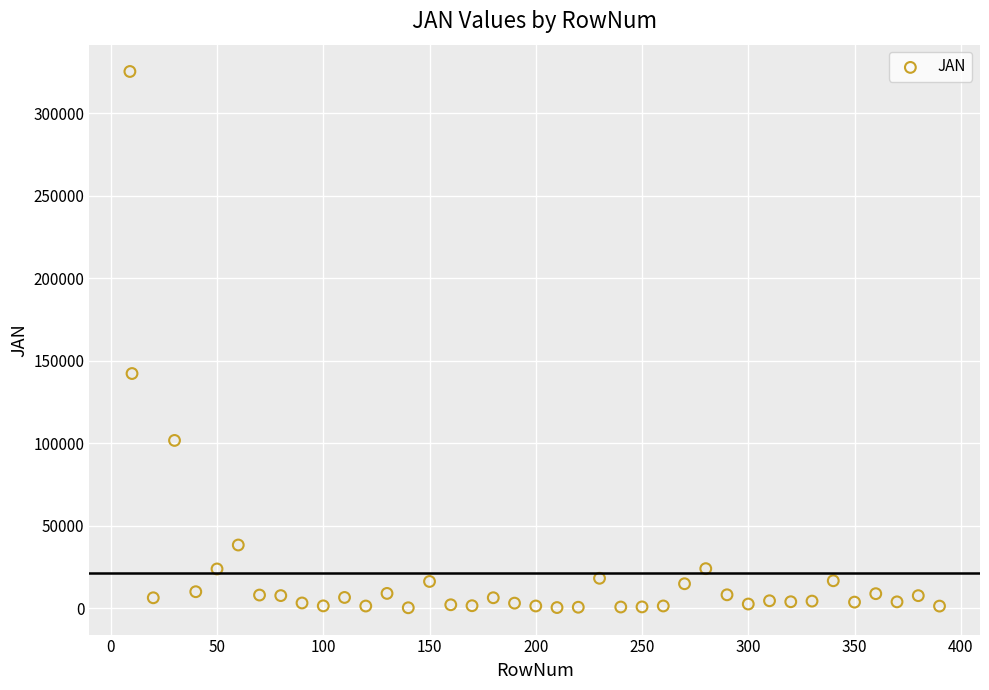

What Y value in the scatter plot is closest to 162800?

142268.3